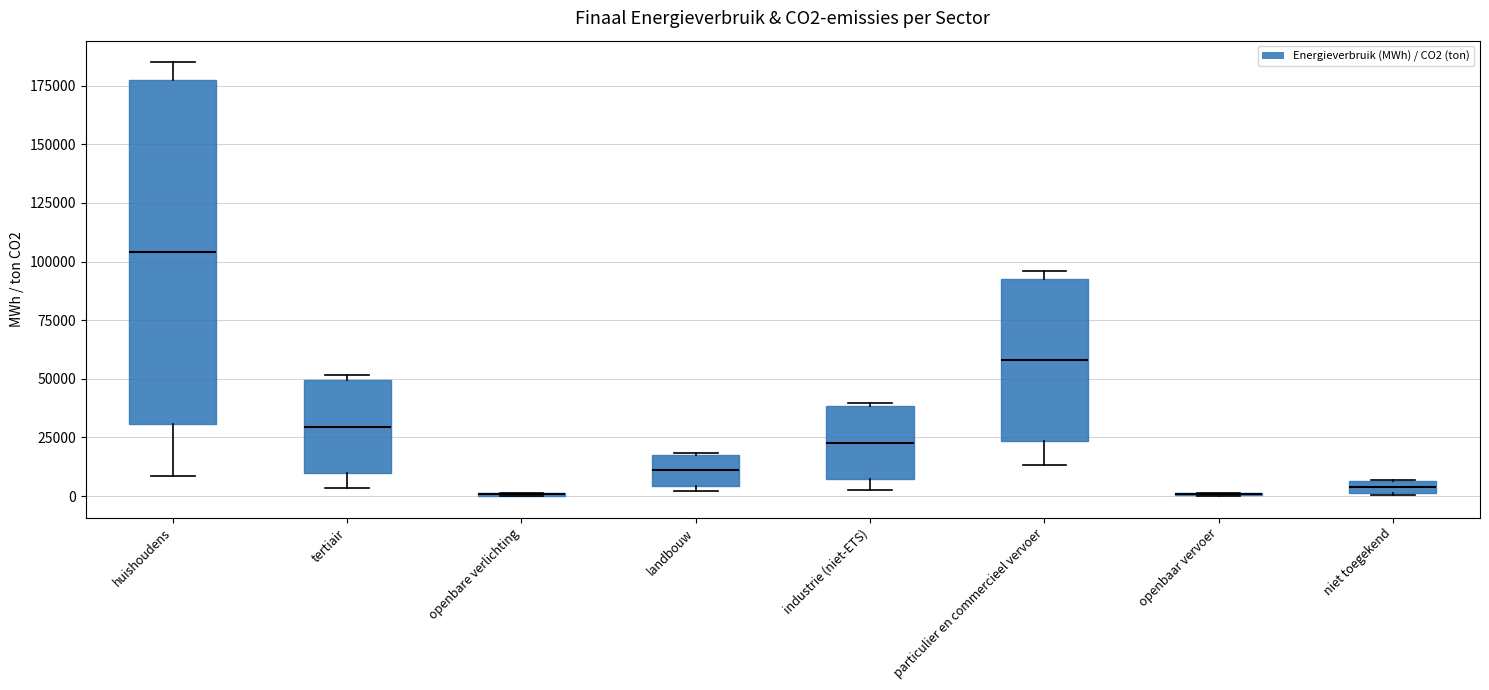

Which box is the tallest, from its lower edge to its upper edge?

huishoudens